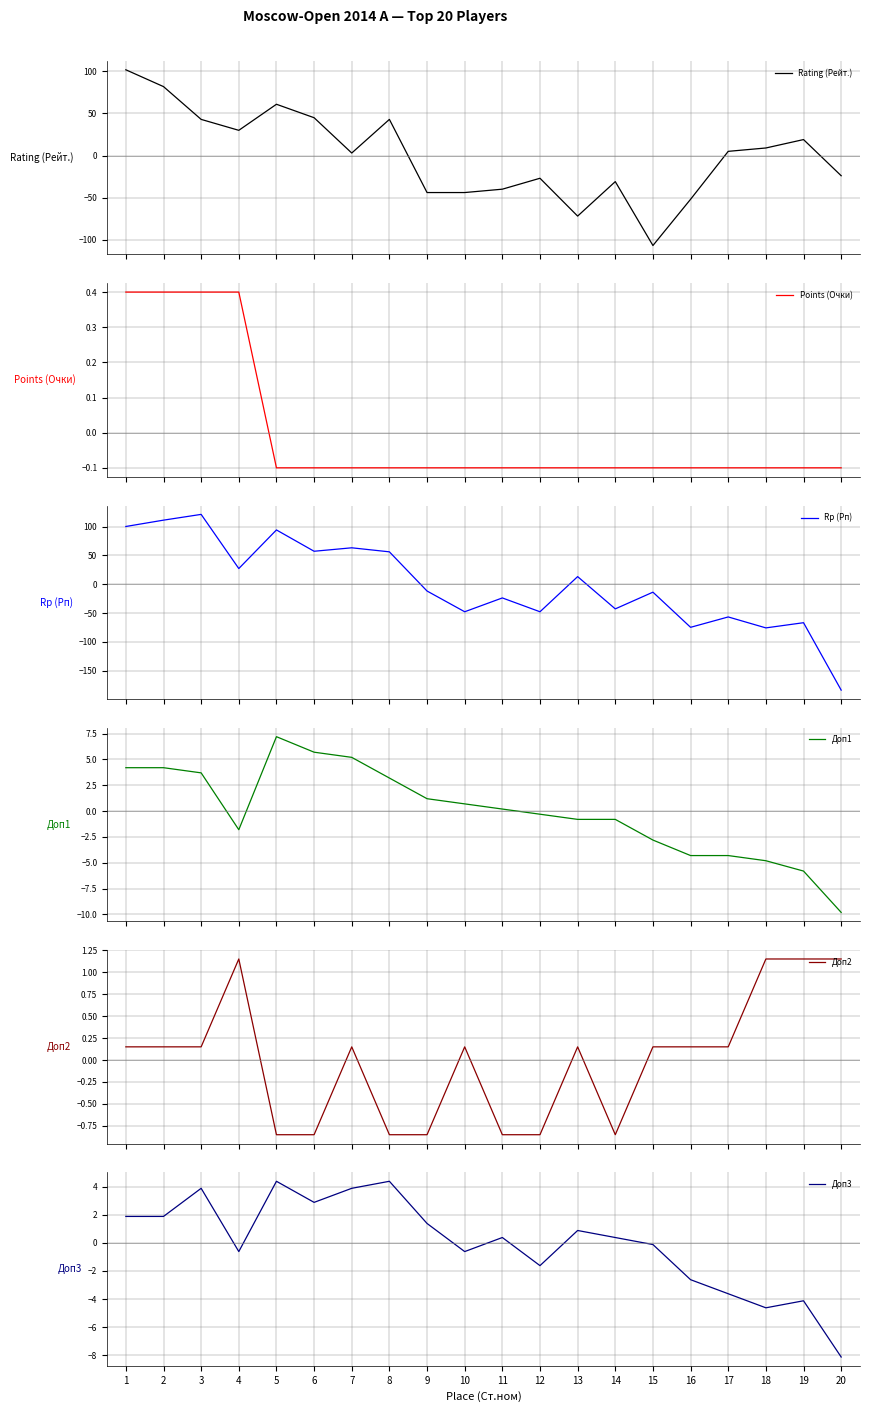

What is the smallest value displayed?

-183.7